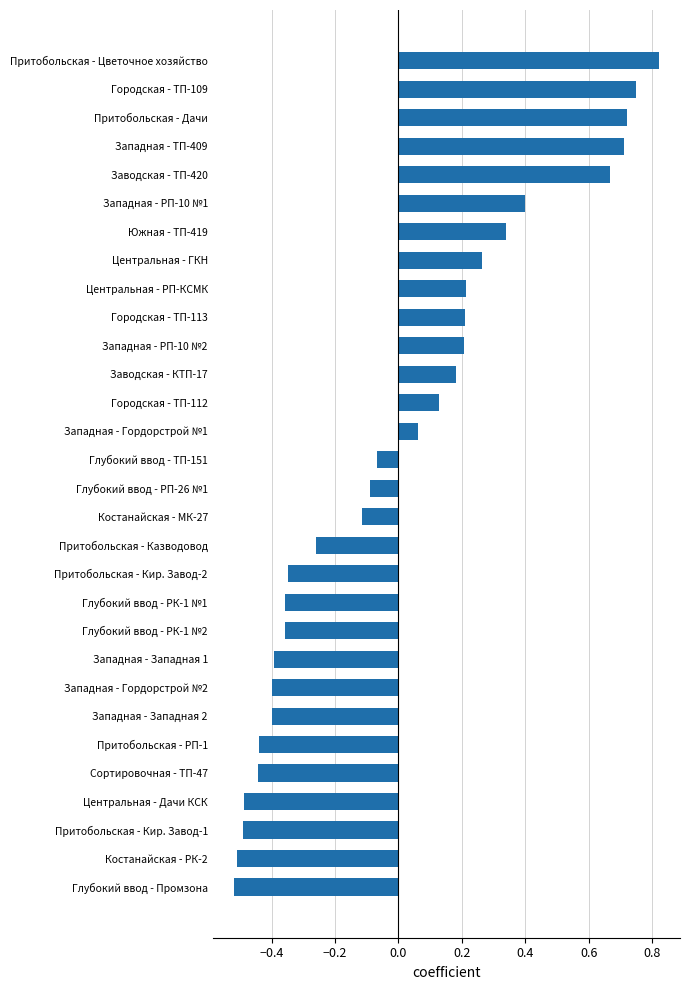

What is the change in value from Городская - ТП-112 to Сортировочная - ТП-47?

-0.6